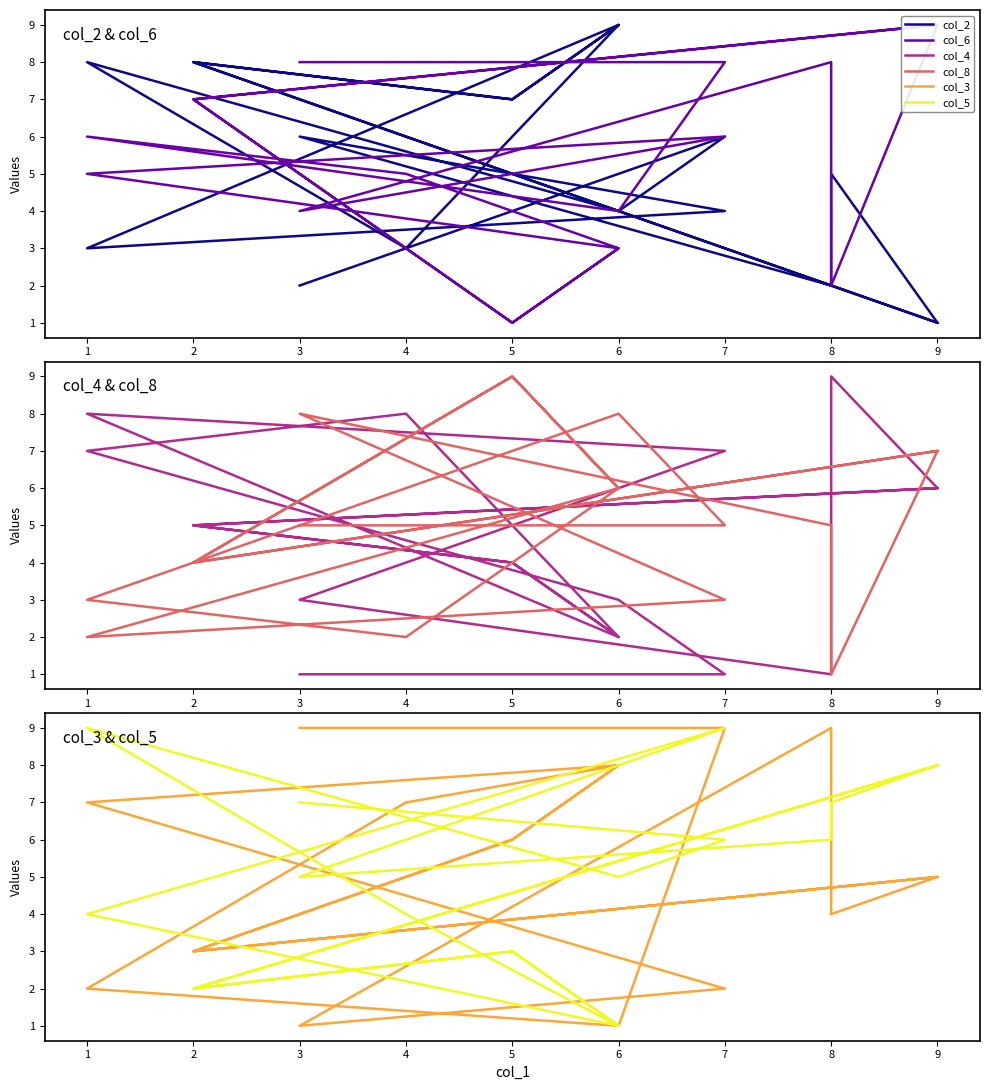

Count the col_4 values in the range 2 to 7.

12